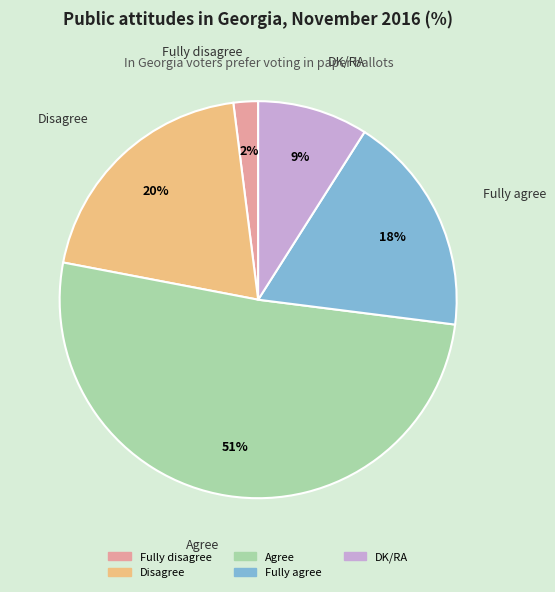

Does Agree represent more than half of the total?

Yes